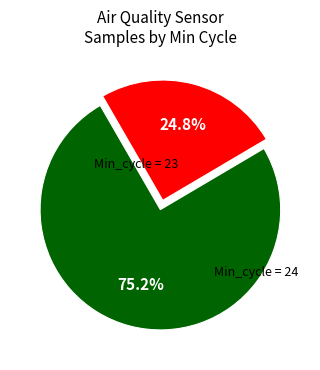

How many segments does this pie chart have?

2